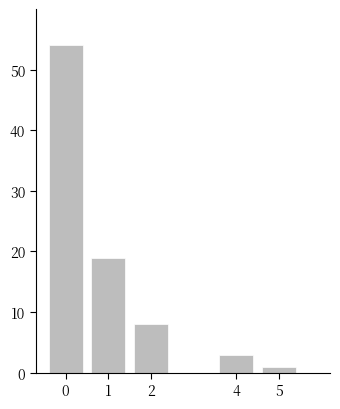

Reading left to right, extract all data points from this chart.

0=54	1=19	2=8	4=3	5=1